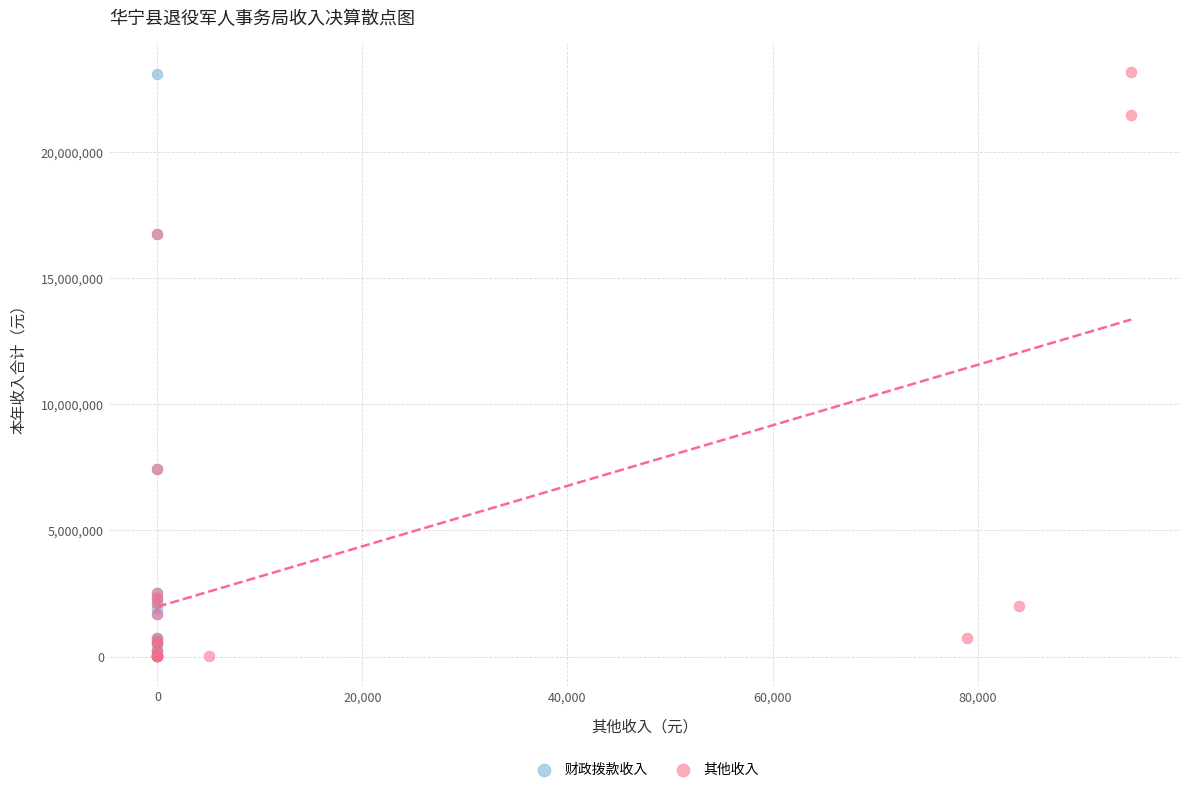

What are all the series names shown in the legend?

财政拨款收入, 其他收入